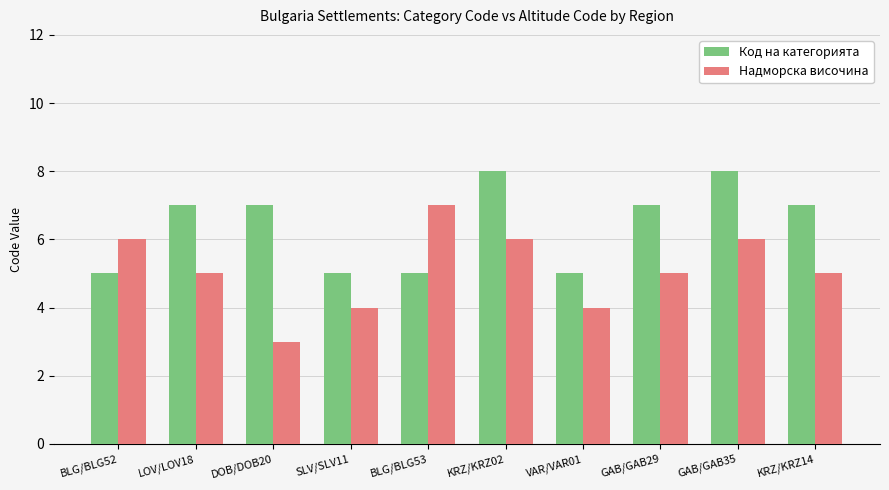

Reading right to left, what are all the values shown in this chart?

Код на категорията: 7	8	7	5	8	5	5	7	7	5
Надморска височина: 5	6	5	4	6	7	4	3	5	6